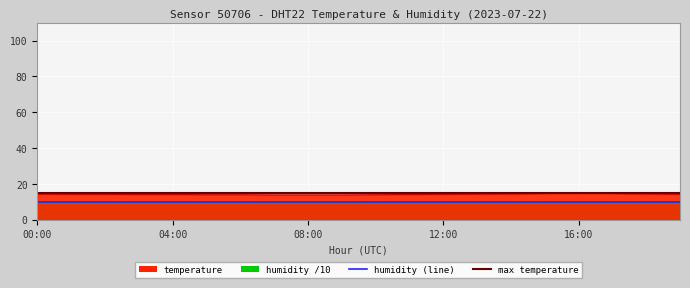

Reading left to right, transcribe all the data shown in this chart.

00:00=14.2	01:00=14.1	02:00=14.1	03:00=14.0	04:00=14.0	05:00=13.9	06:00=13.9	07:00=13.8	08:00=13.8	09:00=13.8	10:00=13.9	11:00=14.0	12:00=14.1	13:00=14.2	14:00=14.3	15:00=14.5	16:00=14.6	17:00=14.5	18:00=14.3	19:00=14.1